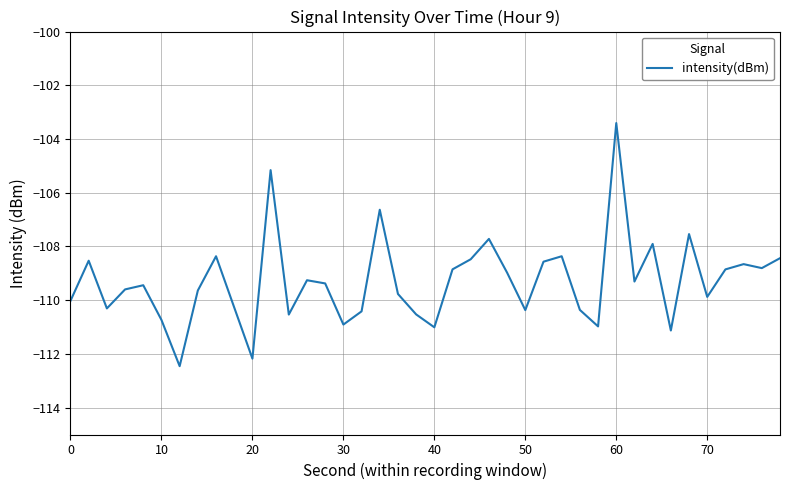

What is the minimum value shown in the chart?

-112.5